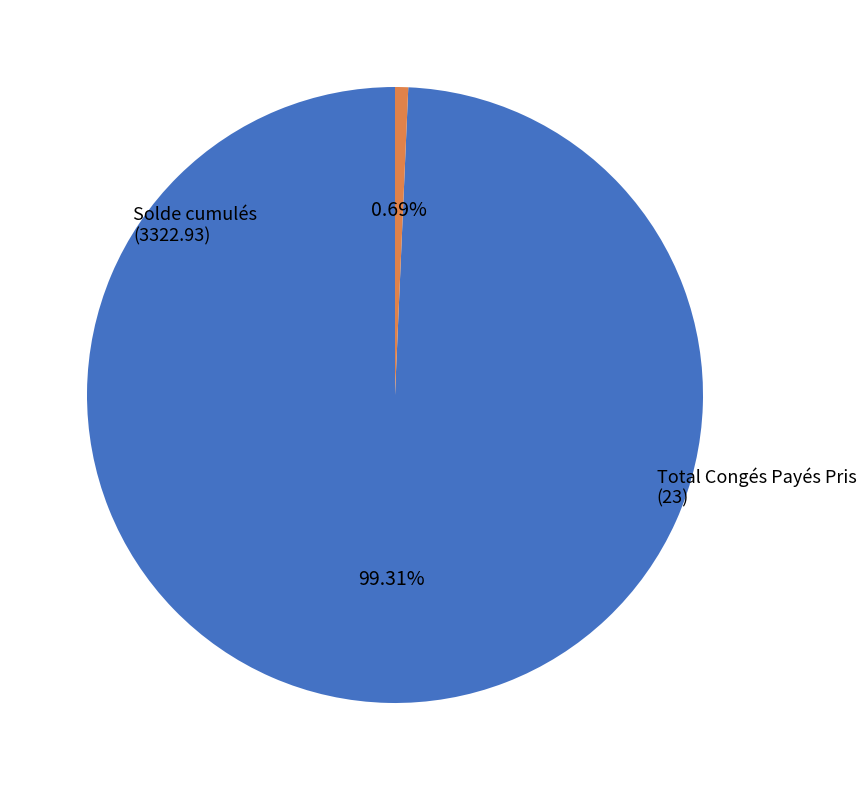

Is there a majority slice in this chart?

Yes